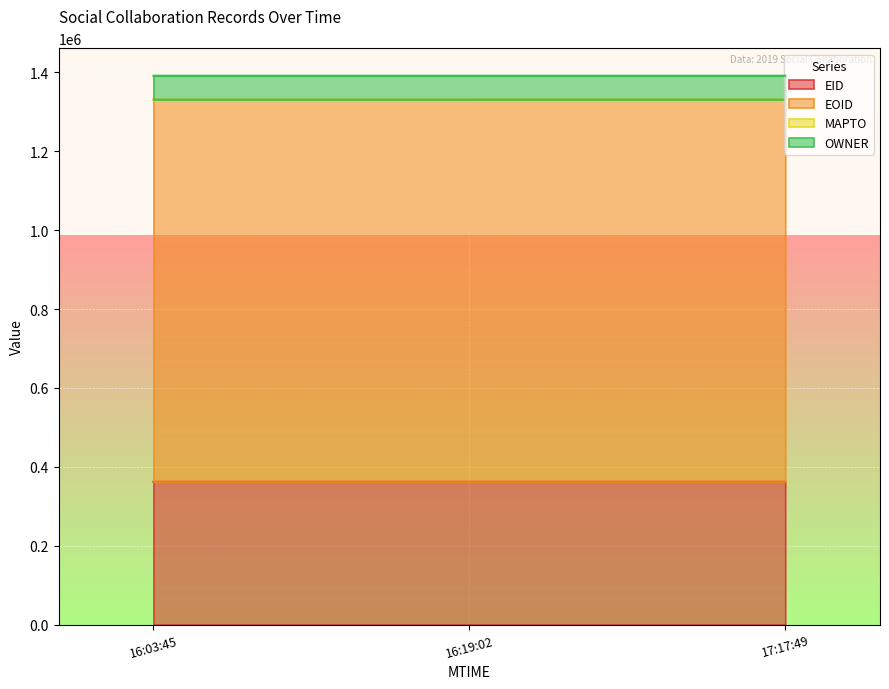

What is the difference between the maximum and minimum values in the EID series?

2